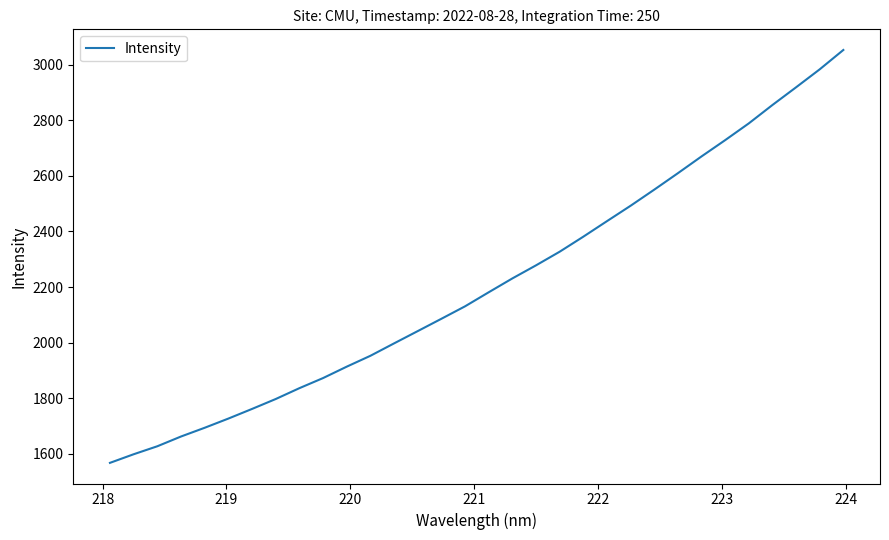

What is the difference between the maximum and minimum values?

1485.2